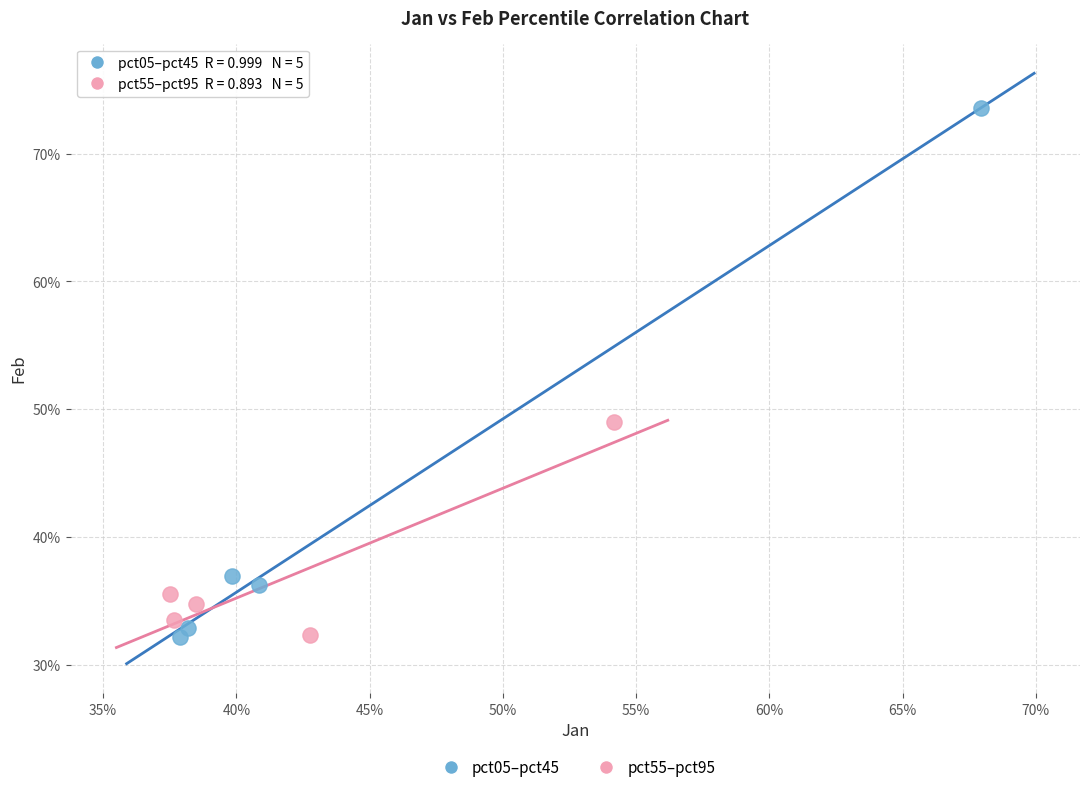

What are all the series names shown in the legend?

pct05–pct45, pct55–pct95